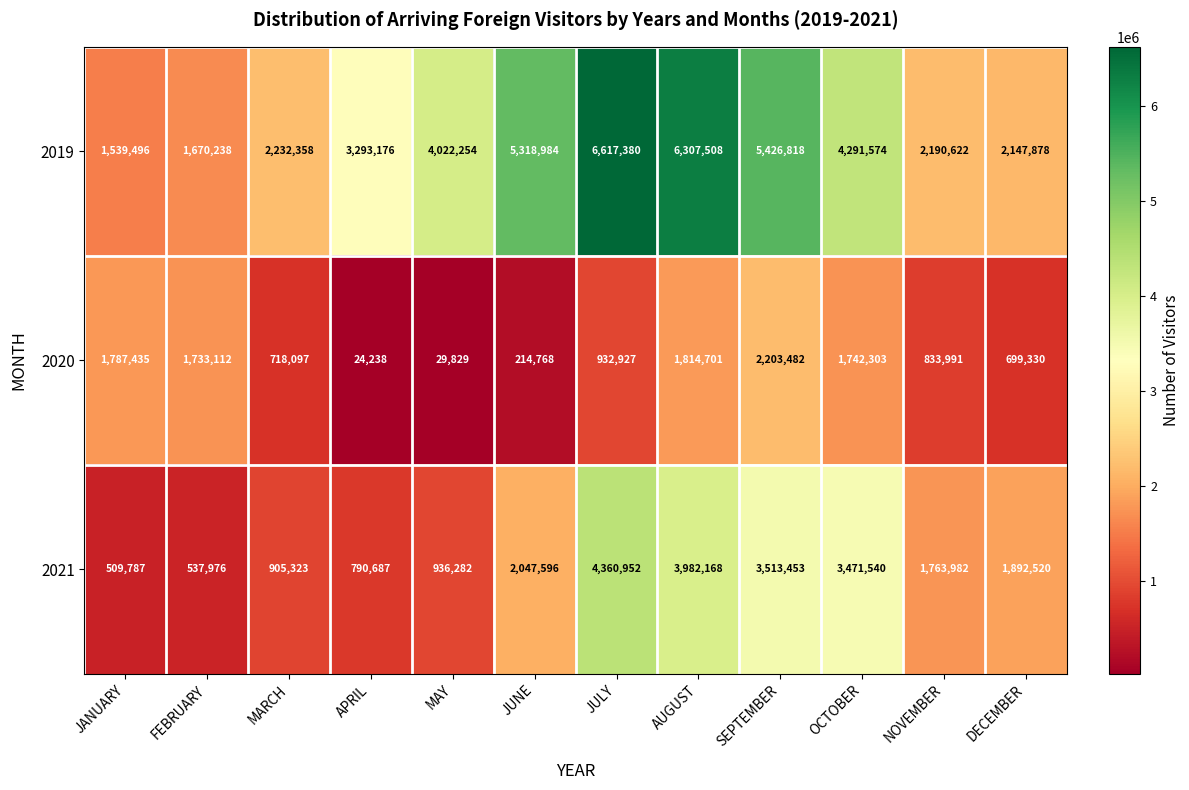

Between MAY and AUGUST, which series saw the biggest shift?

2021